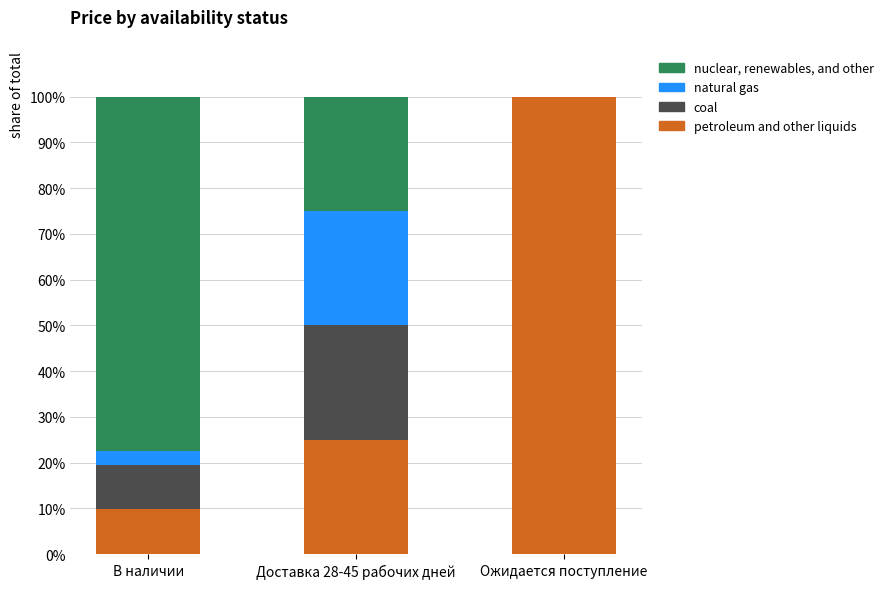

How many distinct data groups are displayed?

4